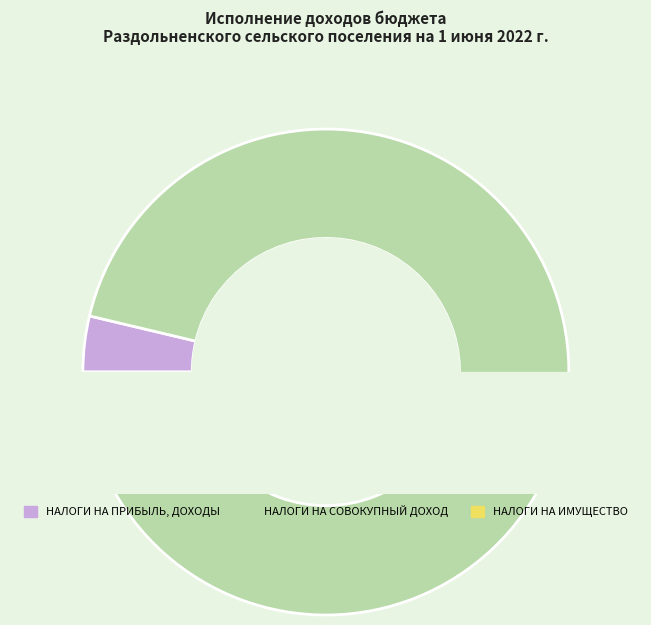

How much of the chart is everything except НАЛОГИ НА ПРИБЫЛЬ, ДОХОДЫ?

96.3%